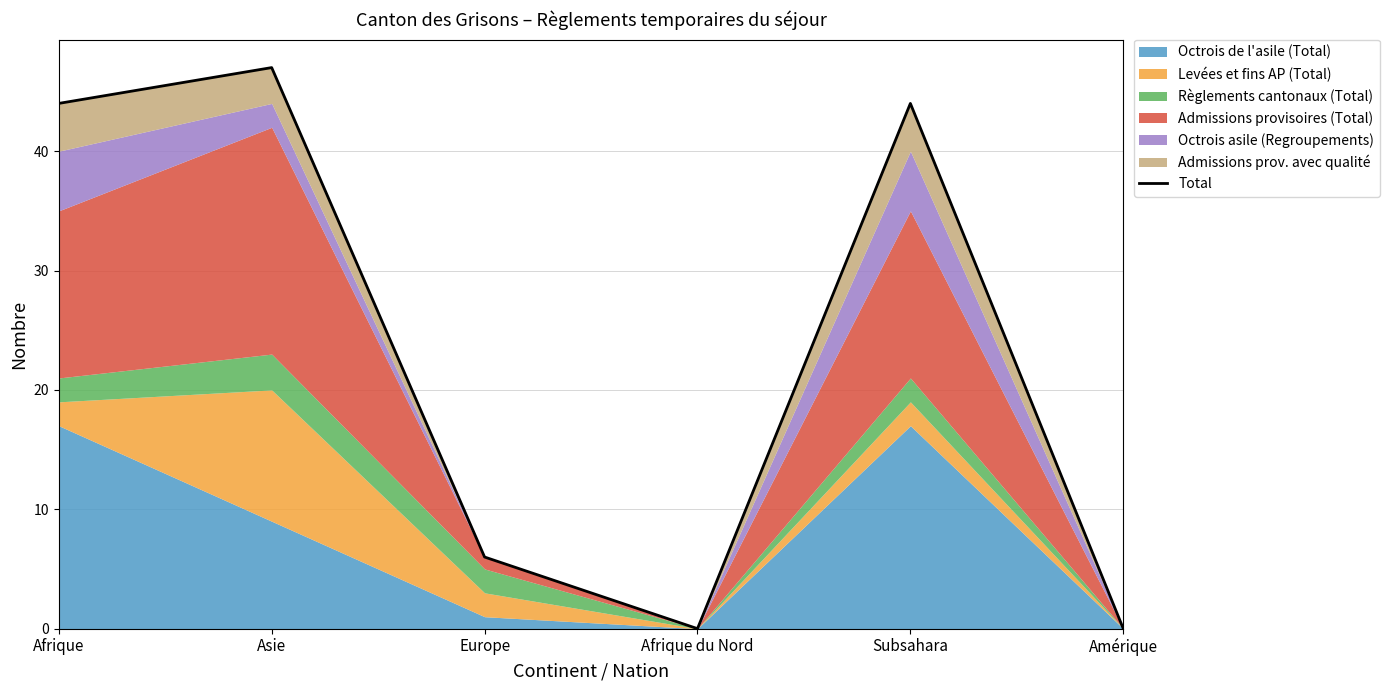

What is the label of the 4th point from the right?

Europe